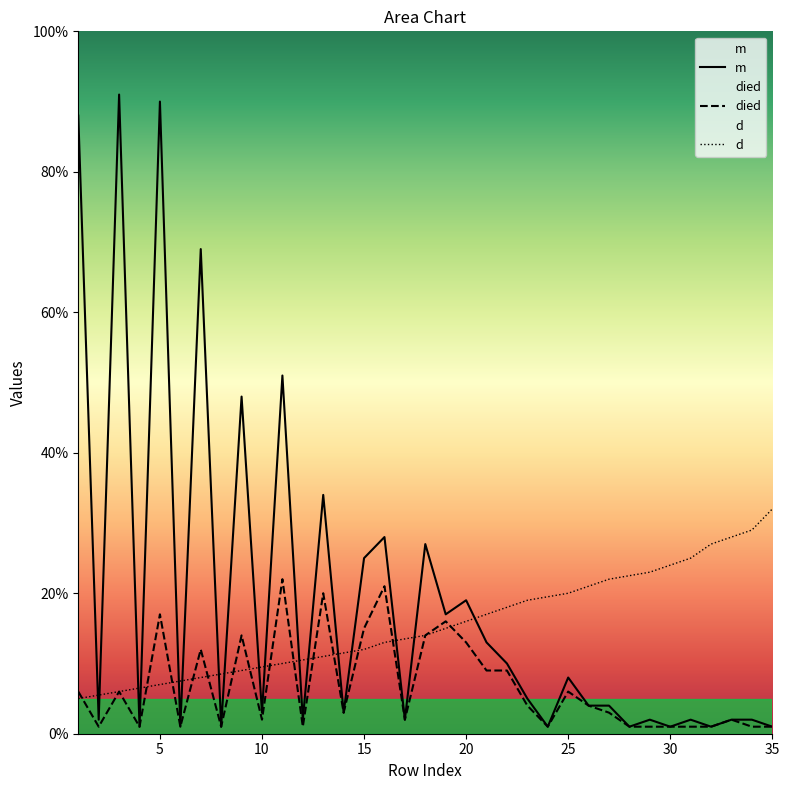

At which category does the chart reach its minimum across all series?

4